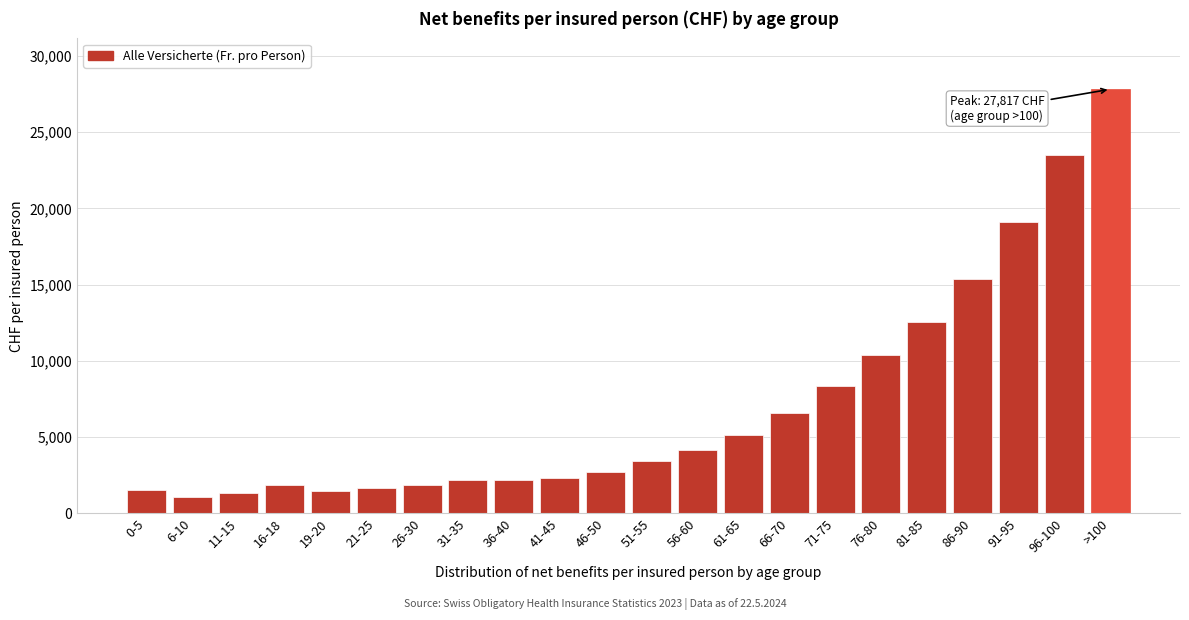

Which category has the highest value across all series?

>100